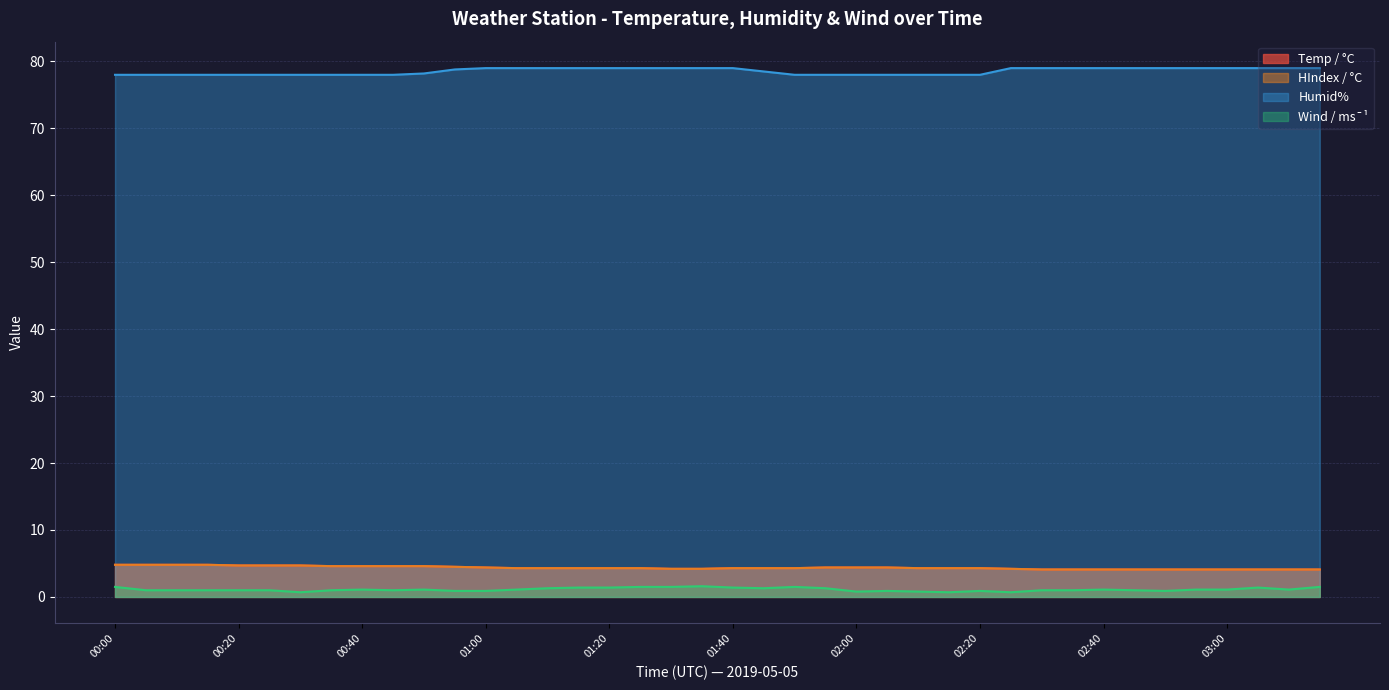

What is the label of the 5th point from the right?

02:55